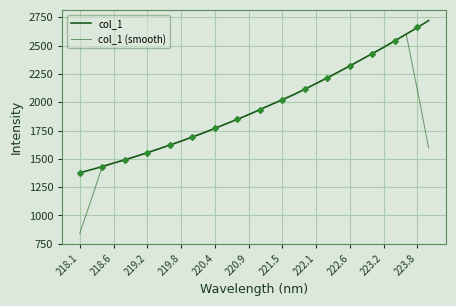

What are all the series names shown in the legend?

col_1, col_1 (smooth)